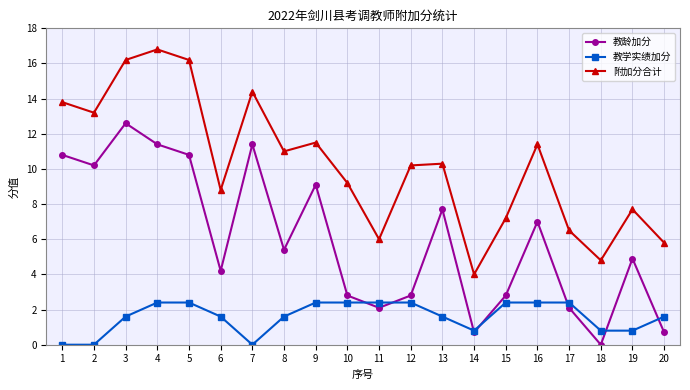

How many lines are shown in the chart?

3